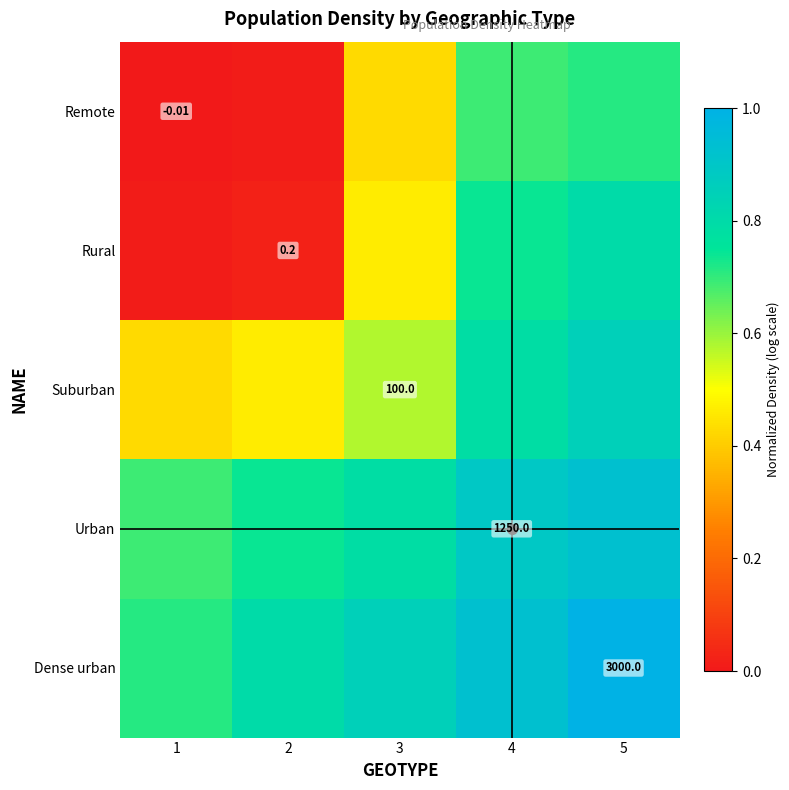

Is the value of Urban at 2 greater than the value of Rural at 2?

Yes